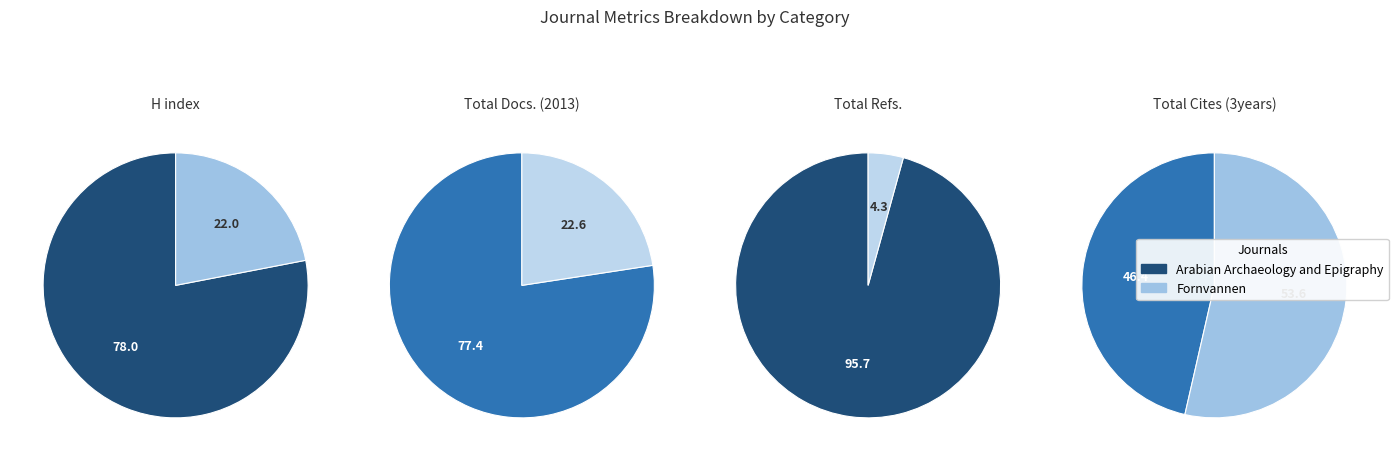

How many slices are in this pie chart?

2